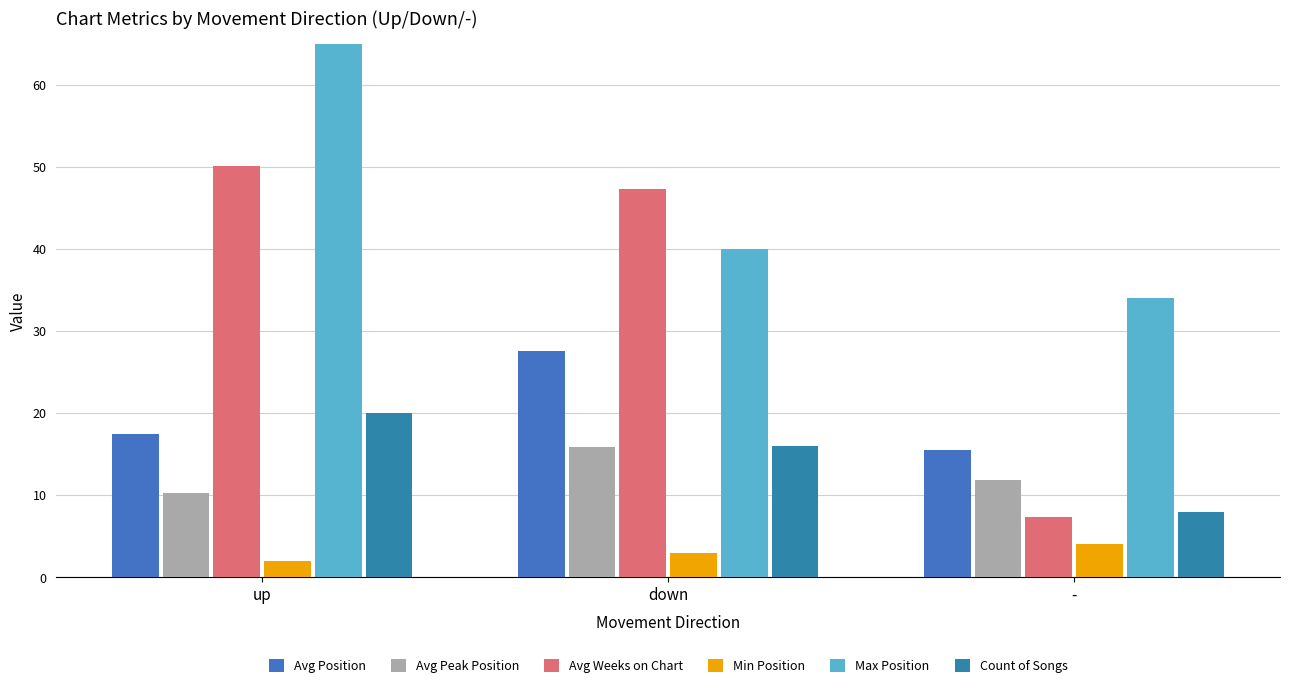

How many bars are there in total?

18